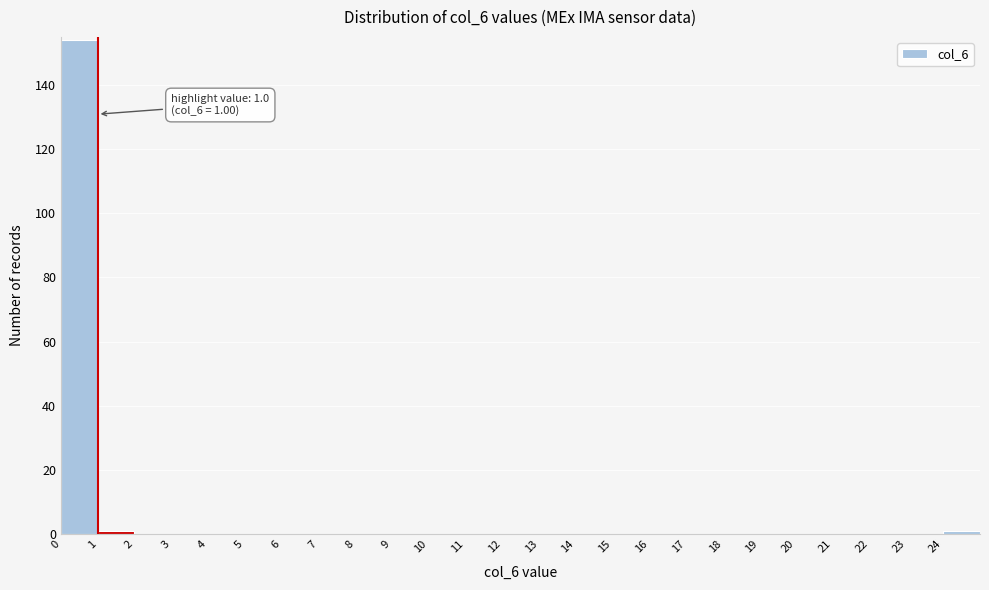

Over which range of the x-axis is the bar tallest?

0 to 1